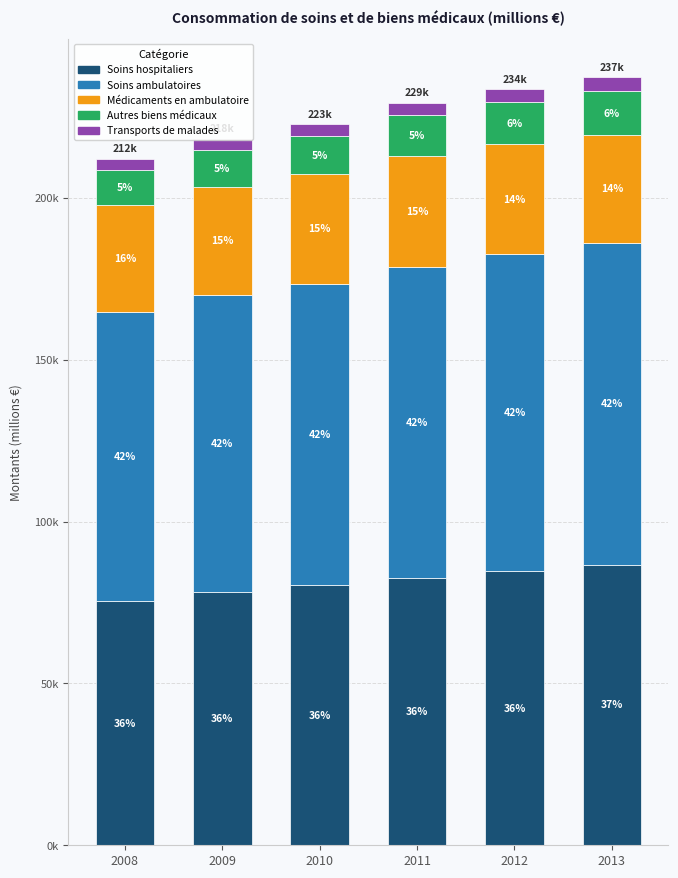

At which category is the sum across all series the highest?

2013